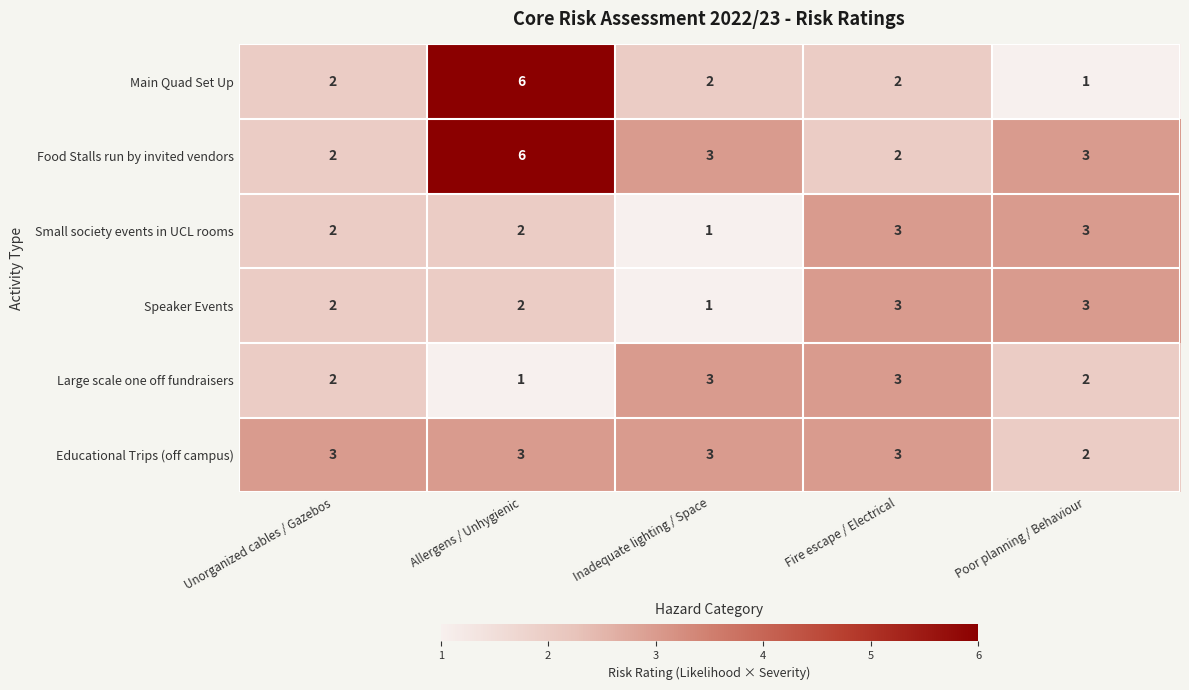

Reading right to left, what are all the values shown in this chart?

Main Quad Set Up: Poor planning / Behaviour=1	Fire escape / Electrical=2	Inadequate lighting / Space=2	Allergens / Unhygienic=6	Unorganized cables / Gazebos=2
Food Stalls run by invited vendors: Poor planning / Behaviour=3	Fire escape / Electrical=2	Inadequate lighting / Space=3	Allergens / Unhygienic=6	Unorganized cables / Gazebos=2
Small society events in UCL rooms: Poor planning / Behaviour=3	Fire escape / Electrical=3	Inadequate lighting / Space=1	Allergens / Unhygienic=2	Unorganized cables / Gazebos=2
Speaker Events: Poor planning / Behaviour=3	Fire escape / Electrical=3	Inadequate lighting / Space=1	Allergens / Unhygienic=2	Unorganized cables / Gazebos=2
Large scale one off fundraisers: Poor planning / Behaviour=2	Fire escape / Electrical=3	Inadequate lighting / Space=3	Allergens / Unhygienic=1	Unorganized cables / Gazebos=2
Educational Trips (off campus): Poor planning / Behaviour=2	Fire escape / Electrical=3	Inadequate lighting / Space=3	Allergens / Unhygienic=3	Unorganized cables / Gazebos=3